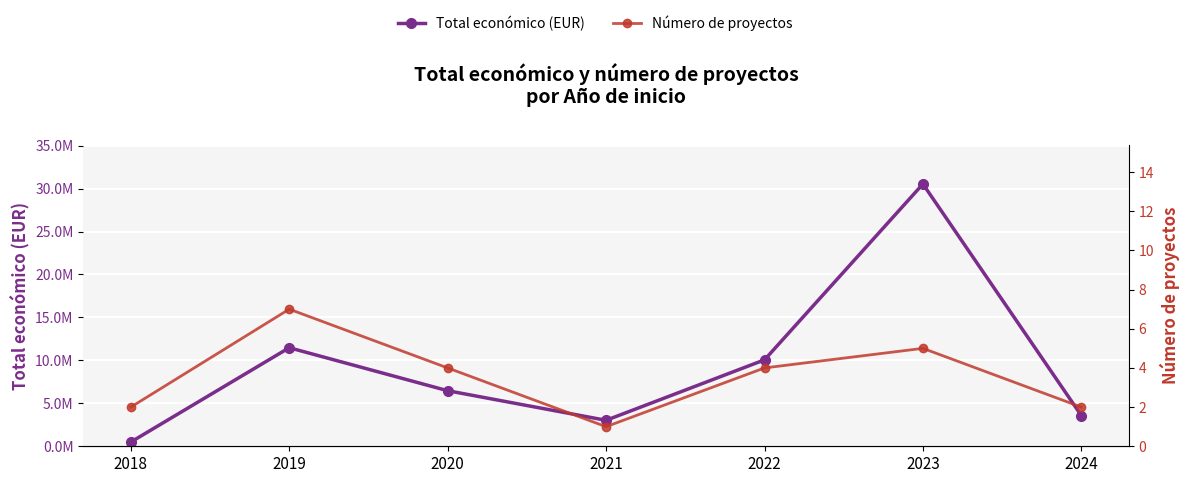

What is the difference between the maximum and second lowest values in the Número de proyectos series?

5